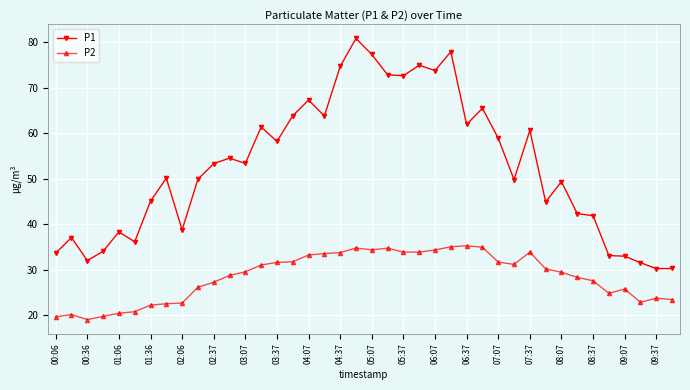

What is the sum of all P2 values?

1136.1